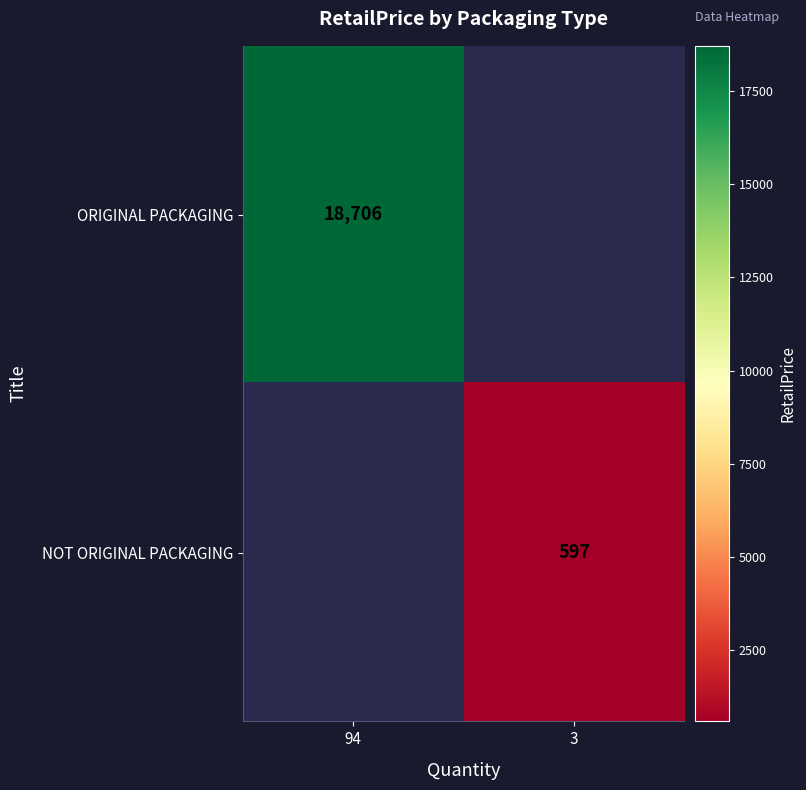

Is it true that NOT ORIGINAL PACKAGING equals 597 at 3?

True